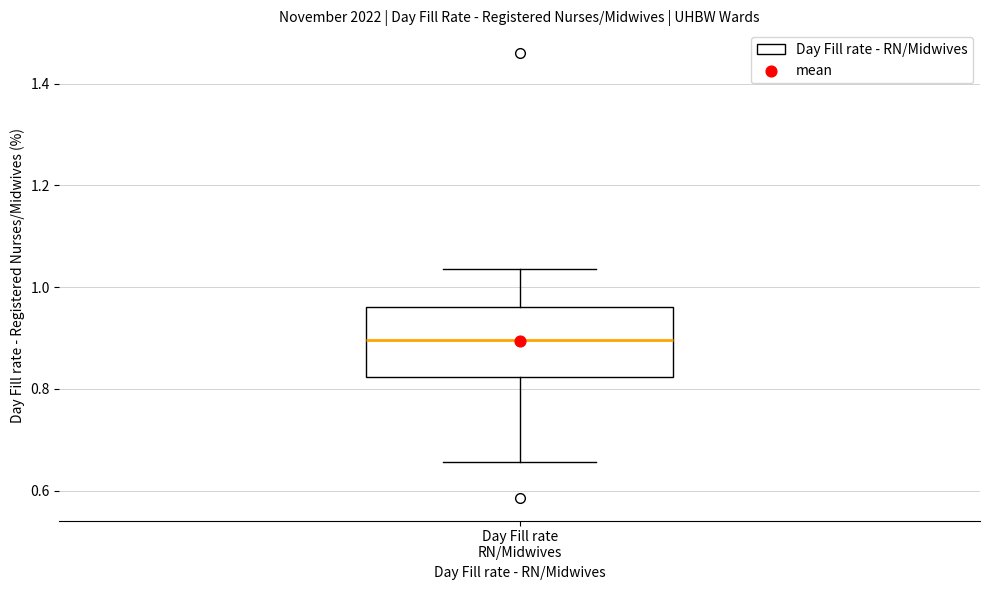

Transcribe this box plot: give where the median line is, the range the box spans, and where the two whiskers end, as read against the y-axis. The values are not printed on the chart, so give them approximately, as read against the axis.

median 0.90, box 0.82 to 0.96, whiskers 0.66 to 1.04